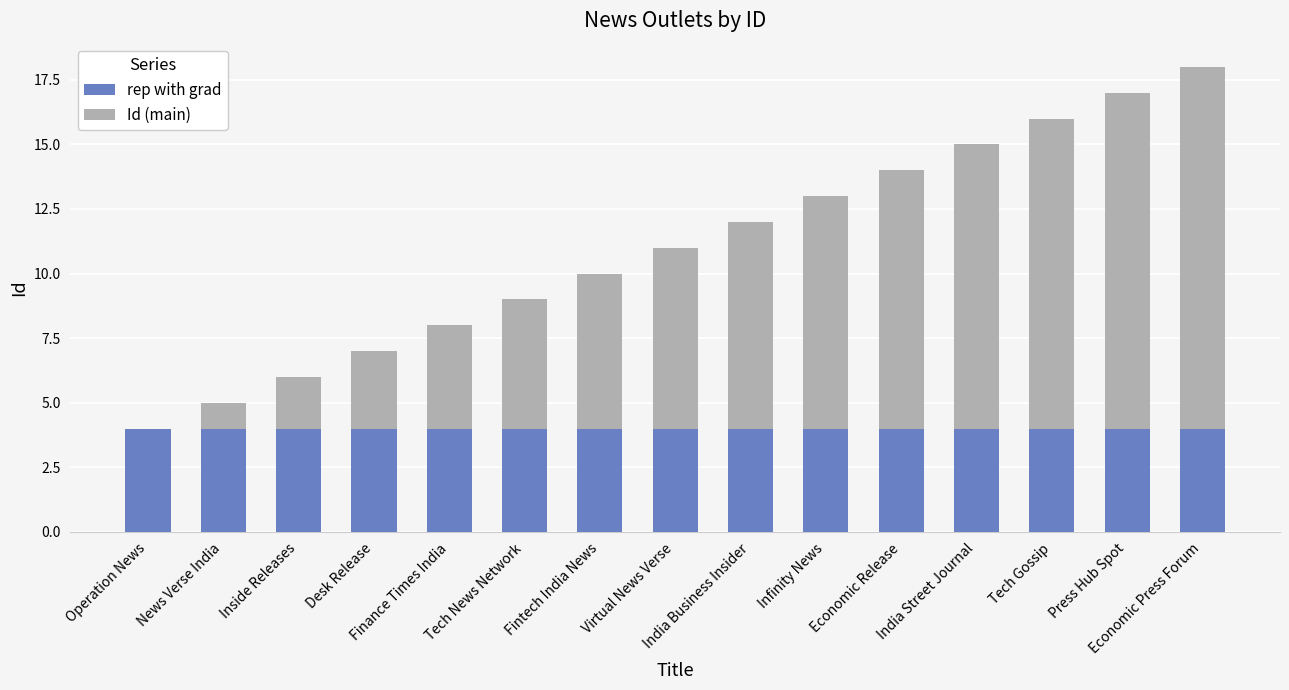

How many data points does each series have?

15